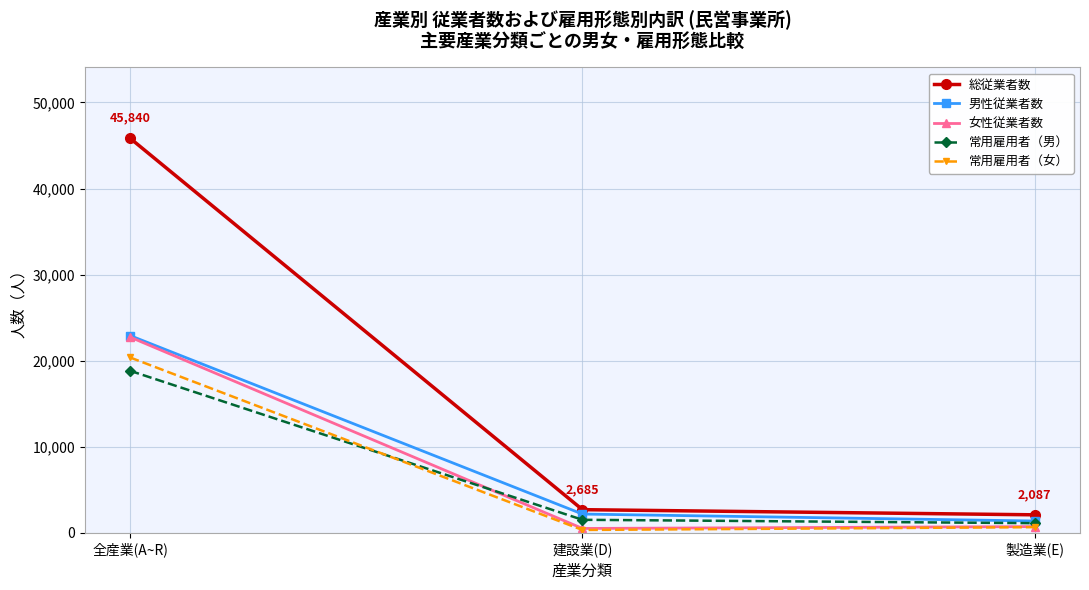

Reading right to left, list all the values displayed in this chart.

総従業者数: 製造業(E)=2087	建設業(D)=2685	全産業(A~R)=45840
男性従業者数: 製造業(E)=1368	建設業(D)=2175	全産業(A~R)=22911
女性従業者数: 製造業(E)=719	建設業(D)=501	全産業(A~R)=22735
常用雇用者（男）: 製造業(E)=1114	建設業(D)=1508	全産業(A~R)=18821
常用雇用者（女）: 製造業(E)=653	建設業(D)=327	全産業(A~R)=20368